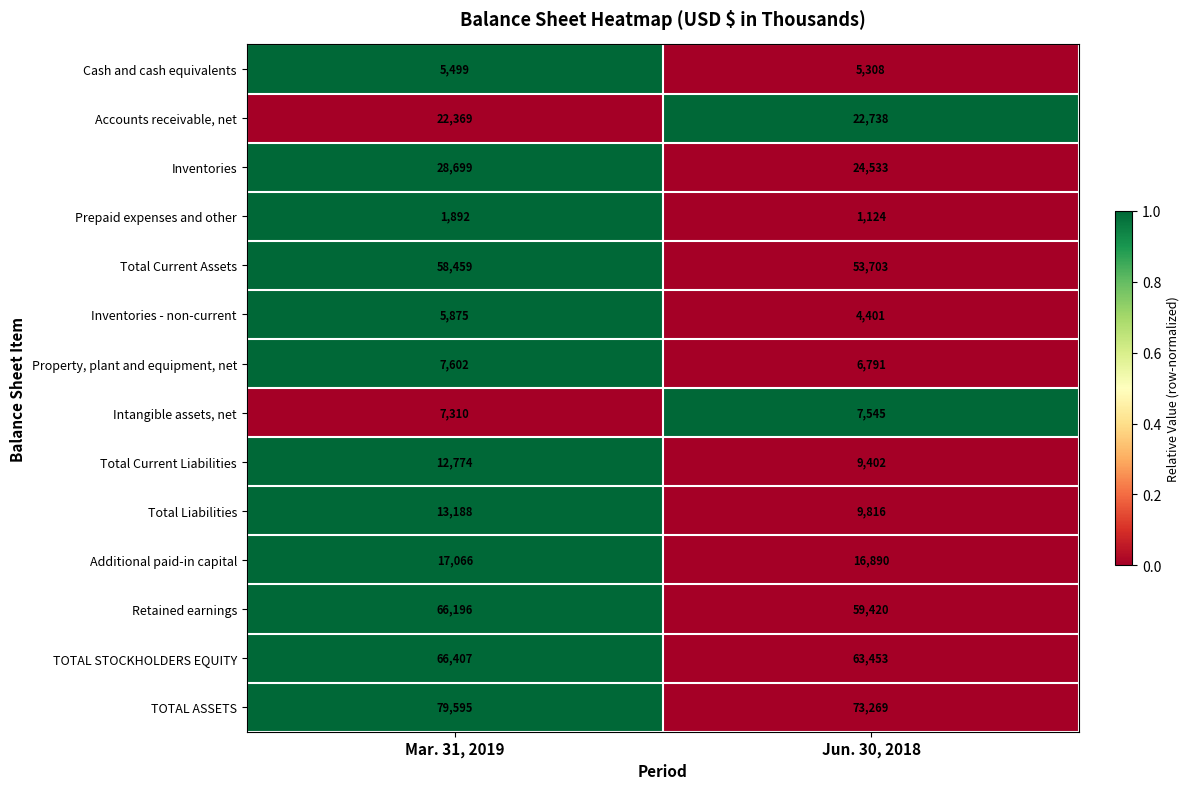

Between Mar. 31, 2019 and Jun. 30, 2018, which series saw the biggest shift?

Retained earnings